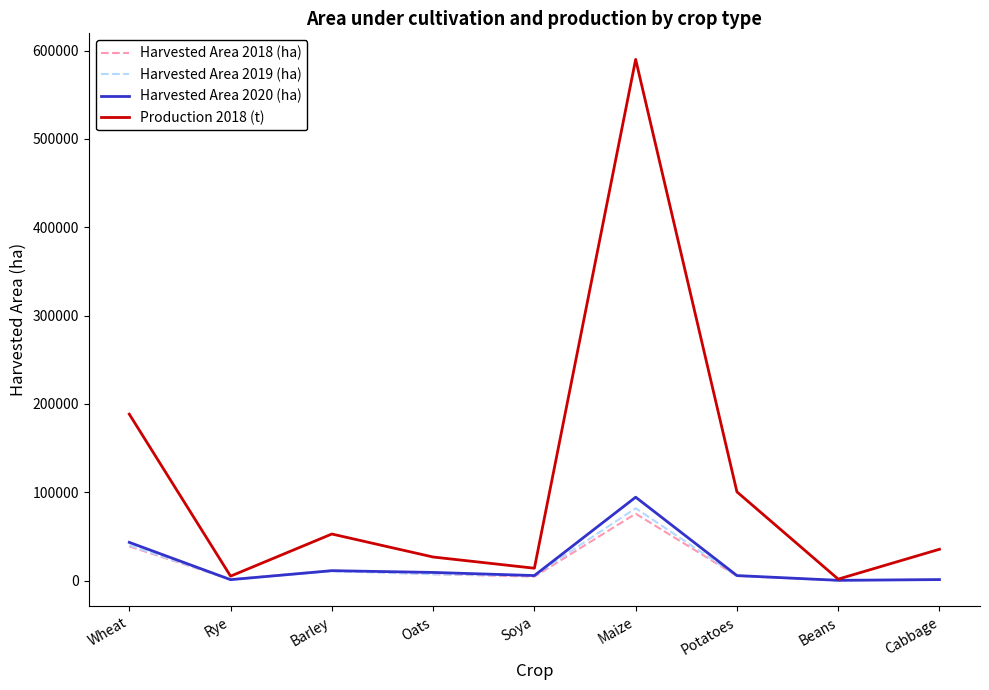

At which category is the sum across all series the highest?

Maize